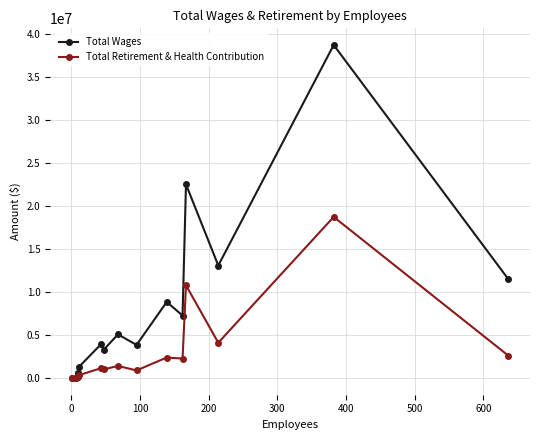

Reading left to right, list all the values displayed in this chart.

Total Wages: 26403	55373	592533	534207	1281505	3903090	3268706	5073943	3847954	8837872	7261373	22488246	13066413	38669710	11503109
Total Retirement & Health Contribution: 674	21928	190332	179706	332226	1138988	1002982	1408785	886000	2385598	2264981	10768645	4106219	18709532	2617487